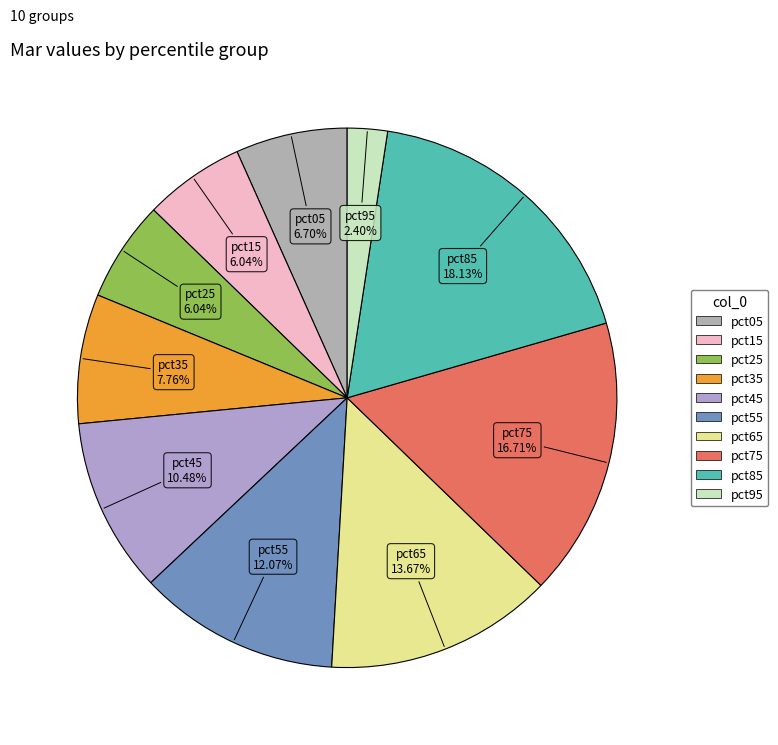

What is the smallest slice in the pie chart?

pct95